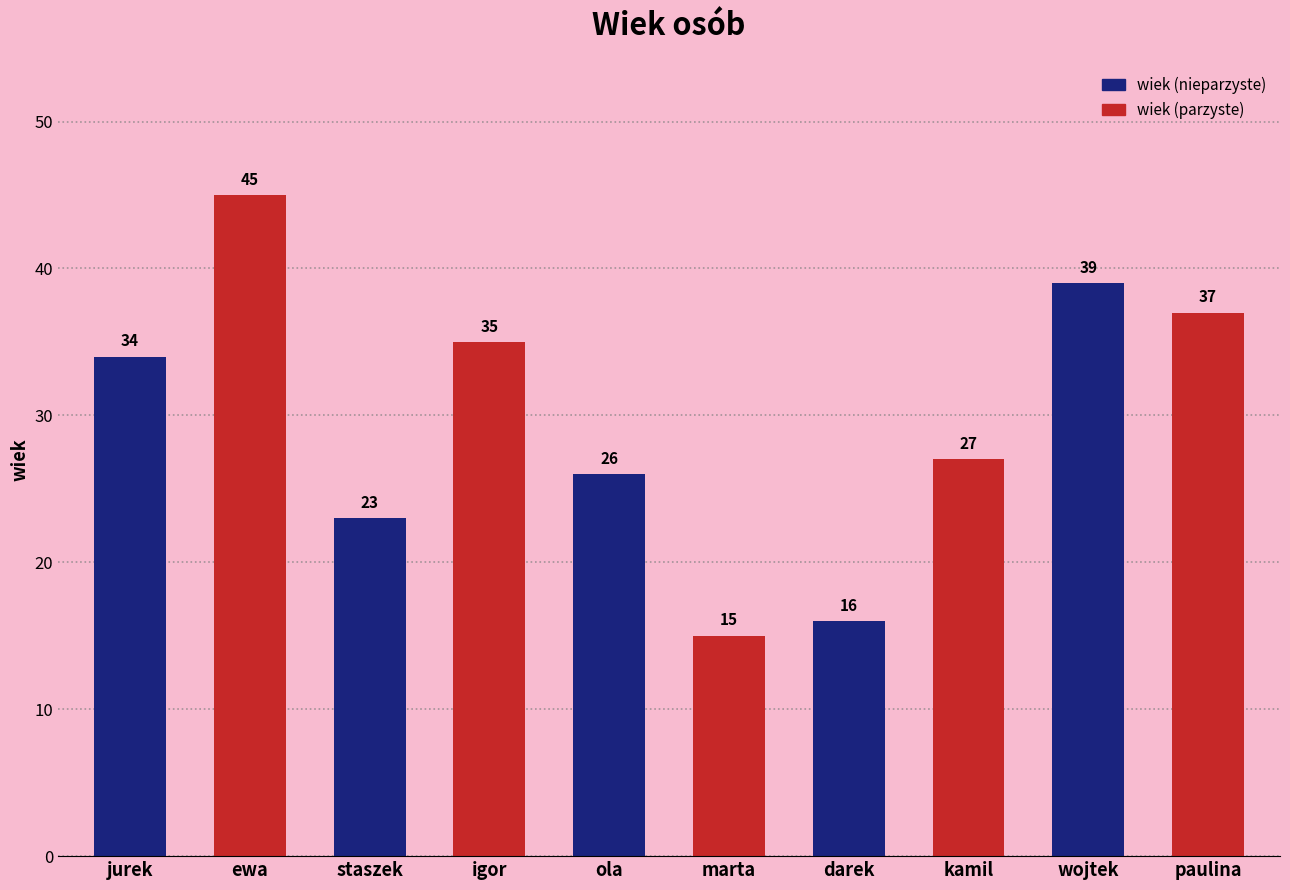

What is the ratio of the value at ewa to the value at igor?

1.3